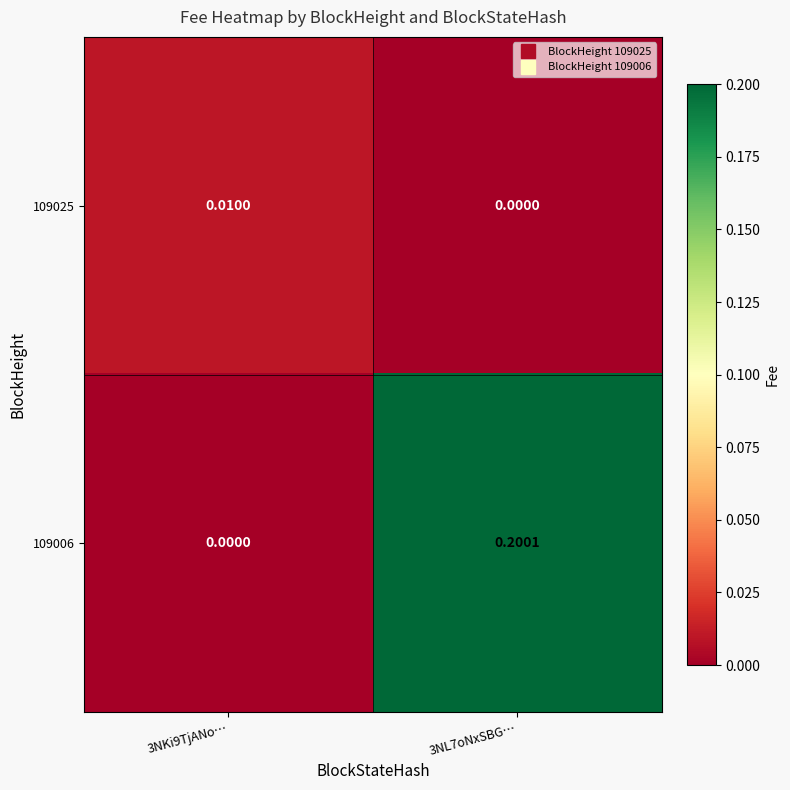

Is the value of 109006 at 3NL7oNxSBG… greater than the value of 109025 at 3NL7oNxSBG…?

Yes